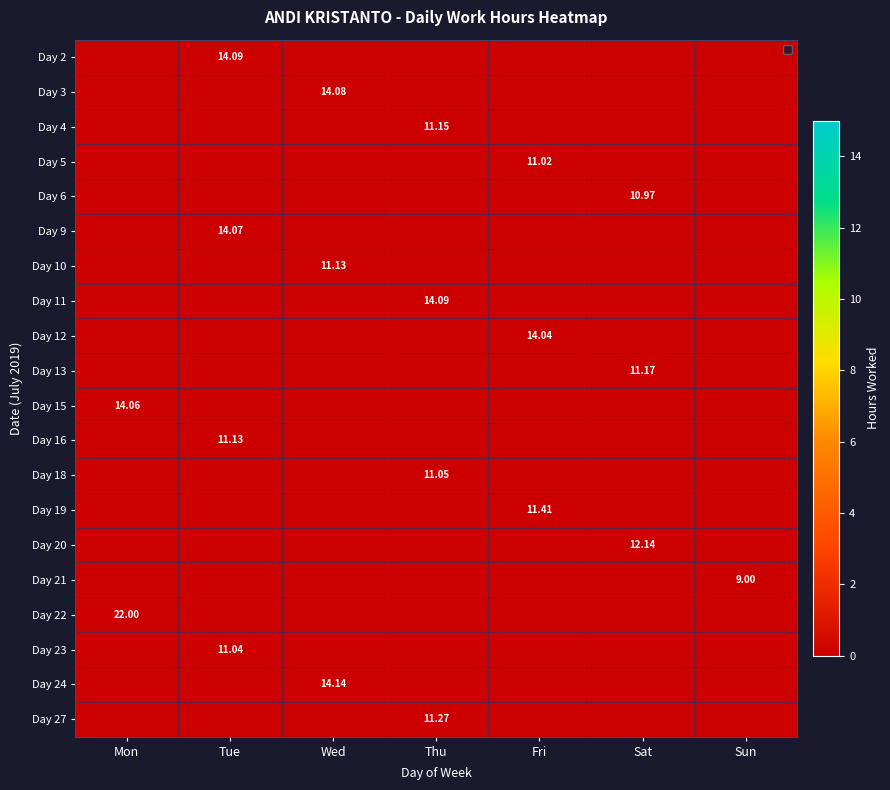

How many values in Day 3 are above zero?

1